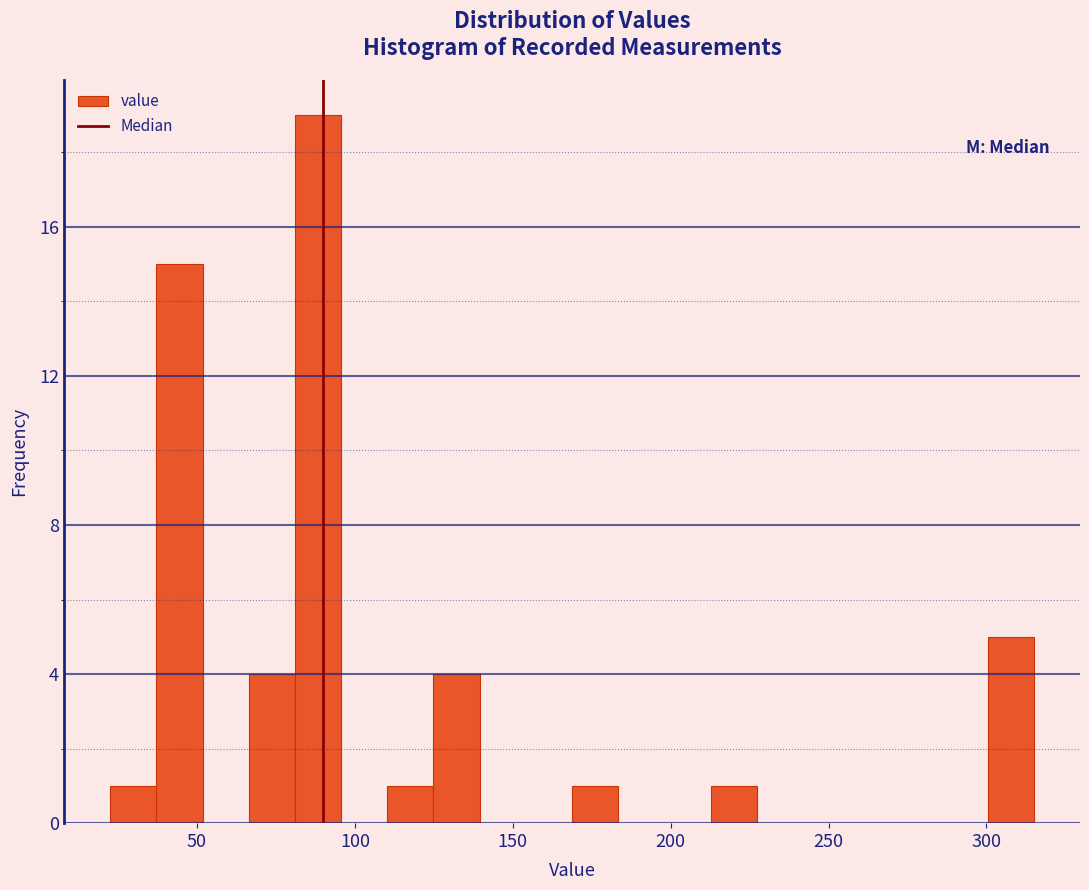

Read against the x-axis, roughly where is the centre of the tallest bar?

90